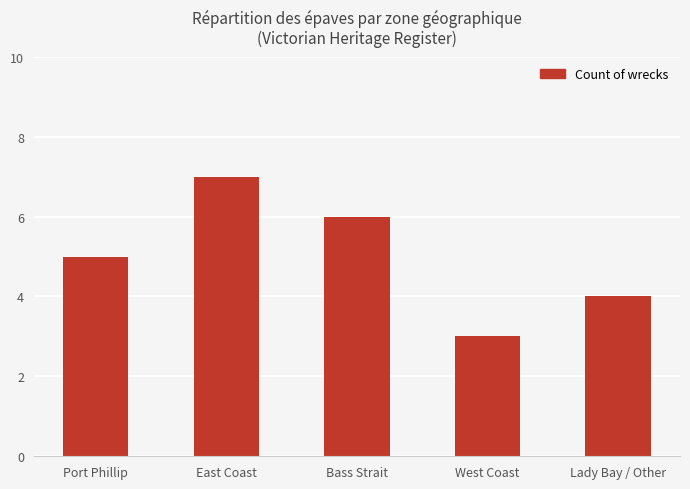

What is the change in value from Bass Strait to West Coast?

-3